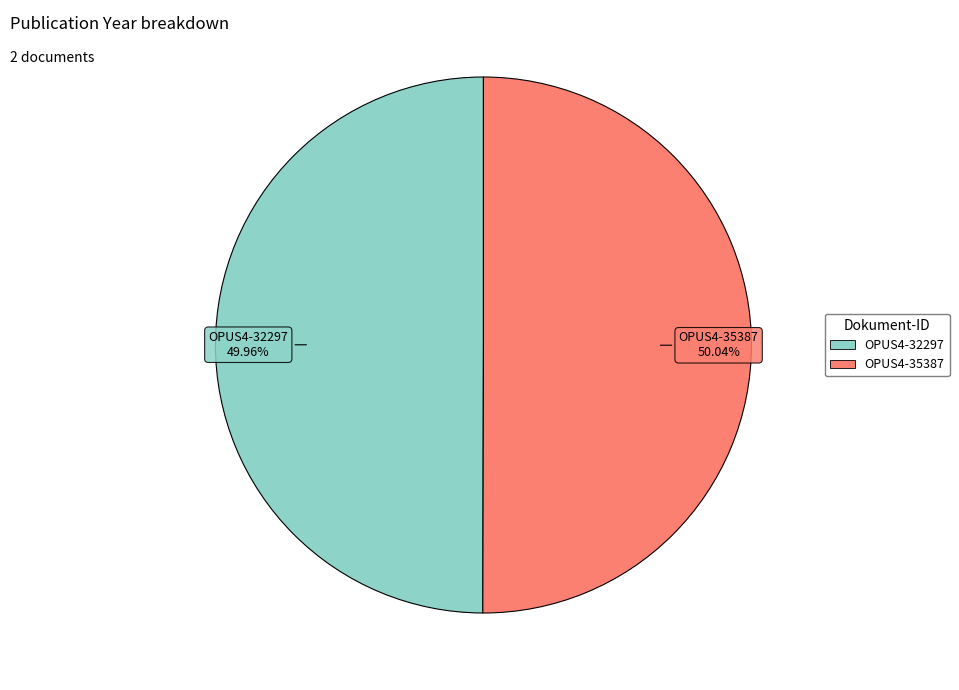

How many slices are in this pie chart?

2